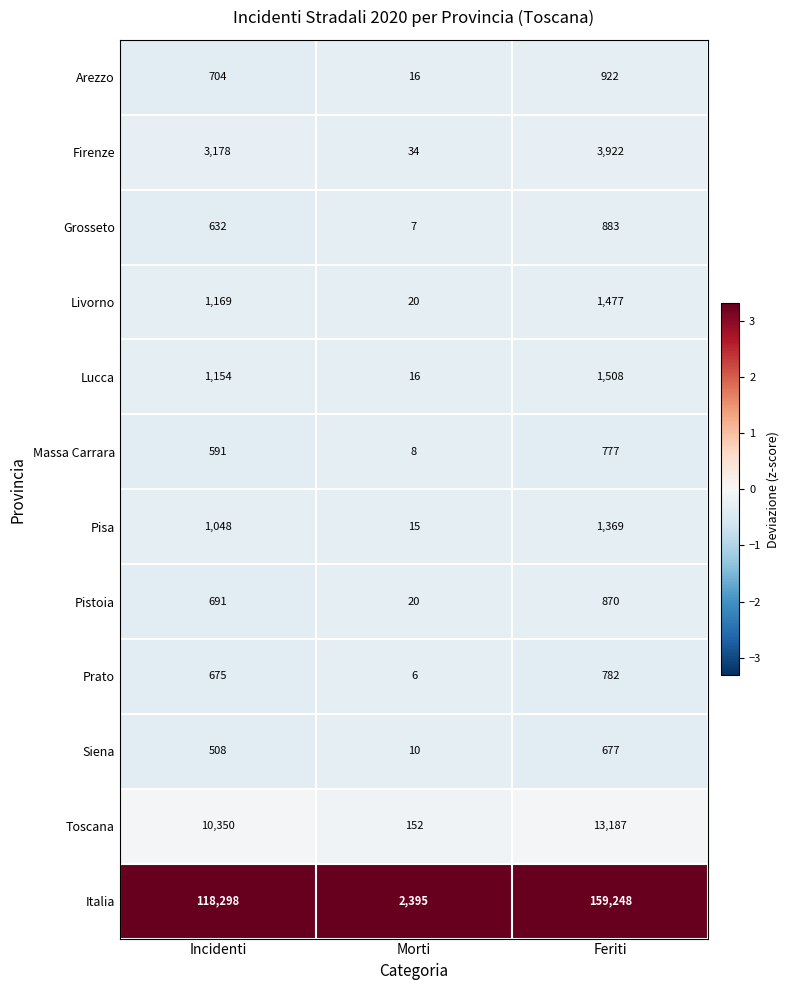

Rank the series by their maximum value, from lowest to highest.

Siena, Massa Carrara, Prato, Pistoia, Grosseto, Arezzo, Pisa, Livorno, Lucca, Firenze, Toscana, Italia